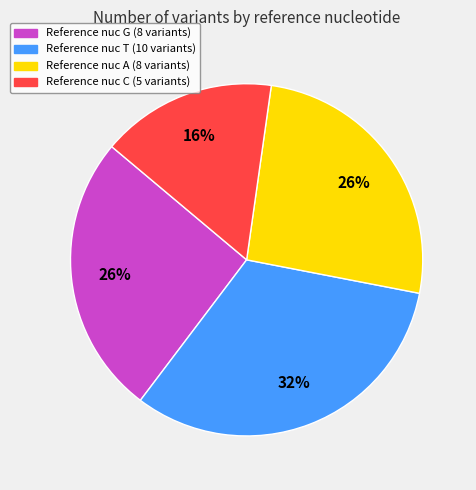

To the nearest percent, what is the combined percentage of Reference nuc G (8 variants) and Reference nuc C (5 variants)?

42%